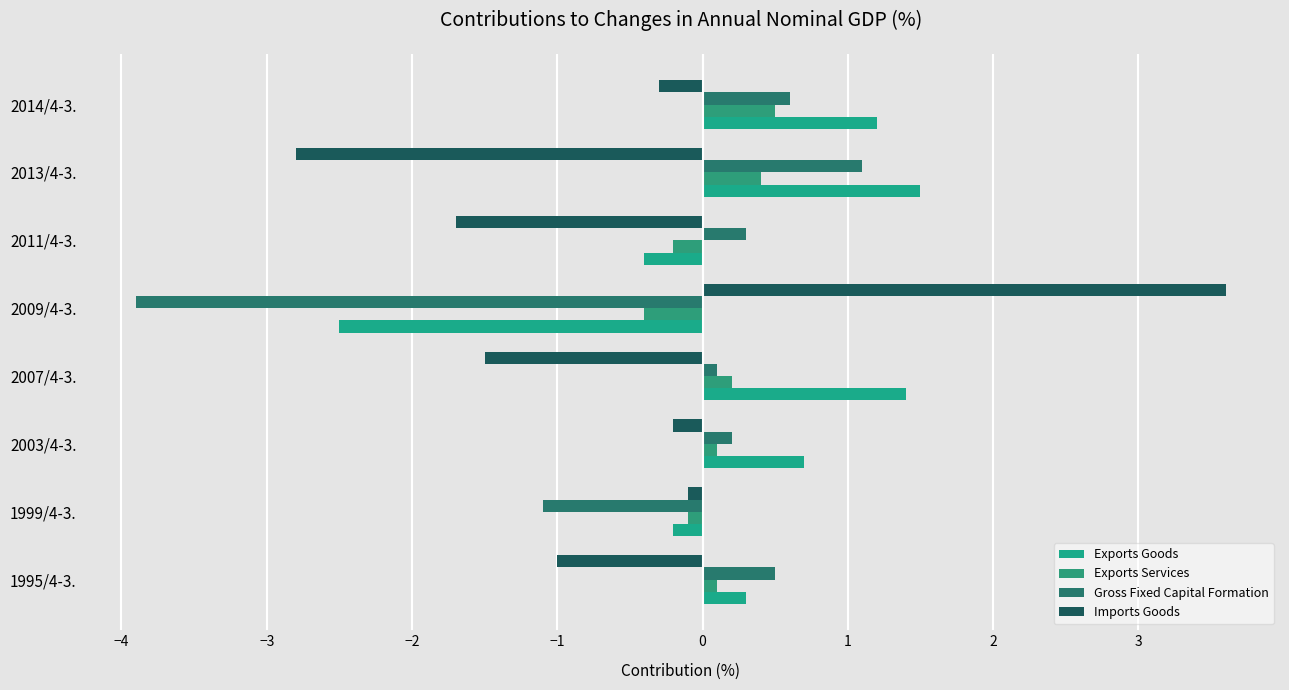

What is the minimum value for Imports Goods?

-2.8